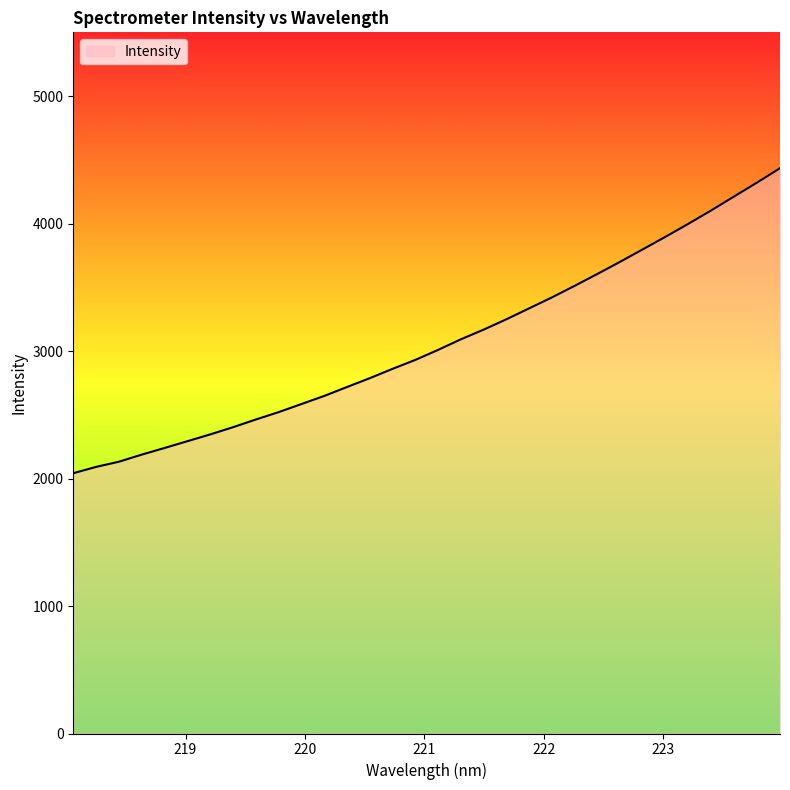

What is the maximum value shown in the chart?

4434.3